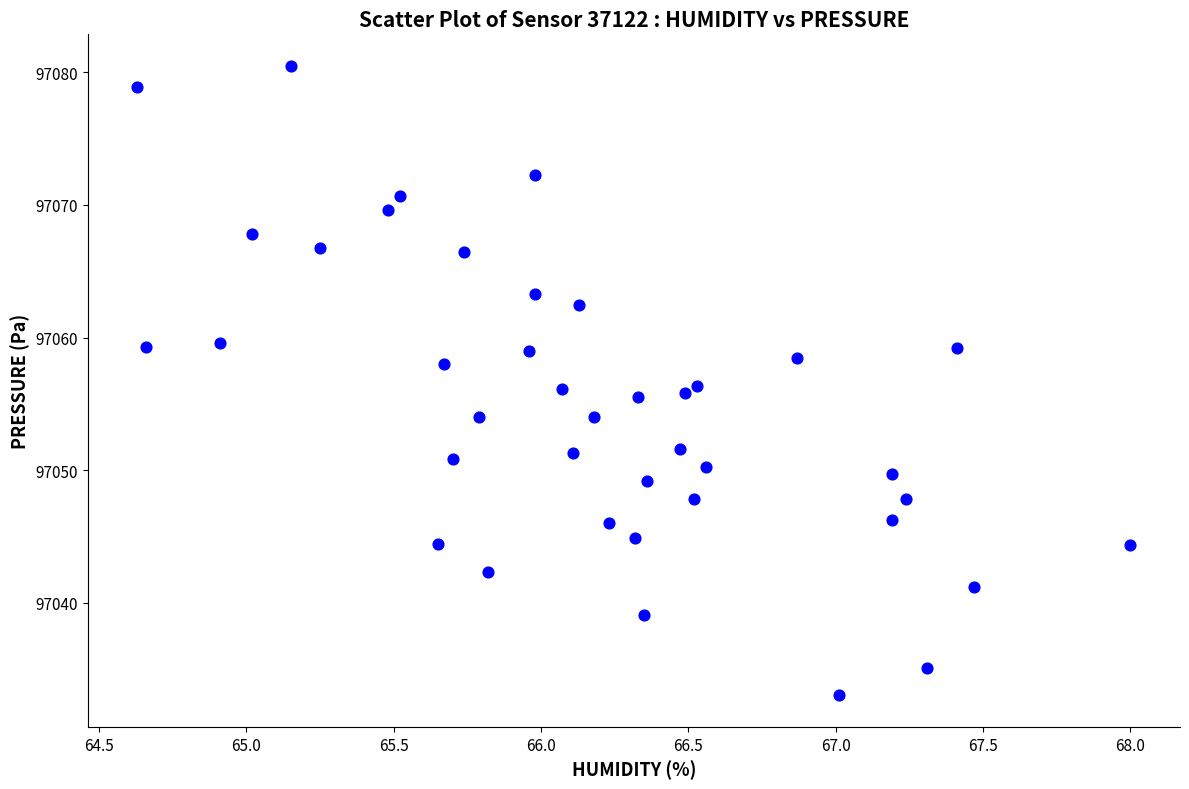

What is the range of Y values (max minus min)?

47.5